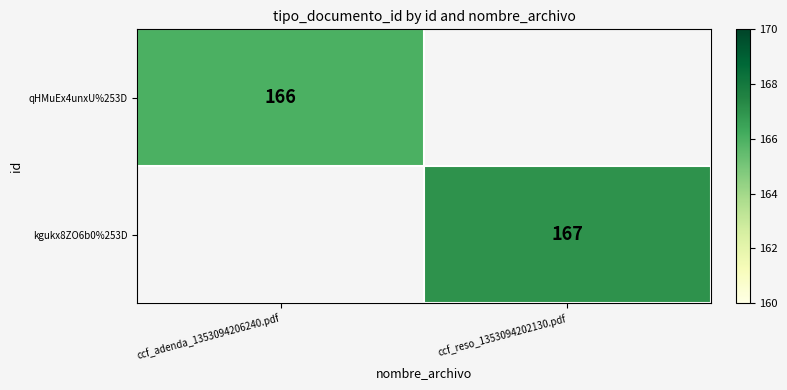

True or false: qHMuEx4unxU%253D has a value of 166 at ccf_adenda_1353094206240.pdf.

True